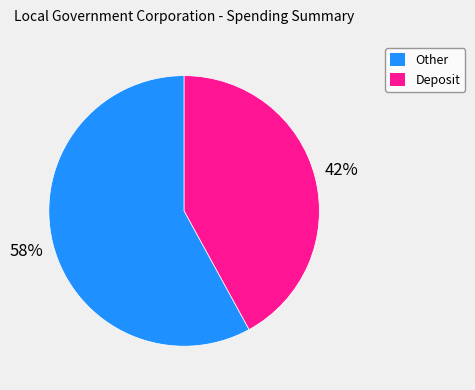

Which has a higher value, Deposit or Other?

Other